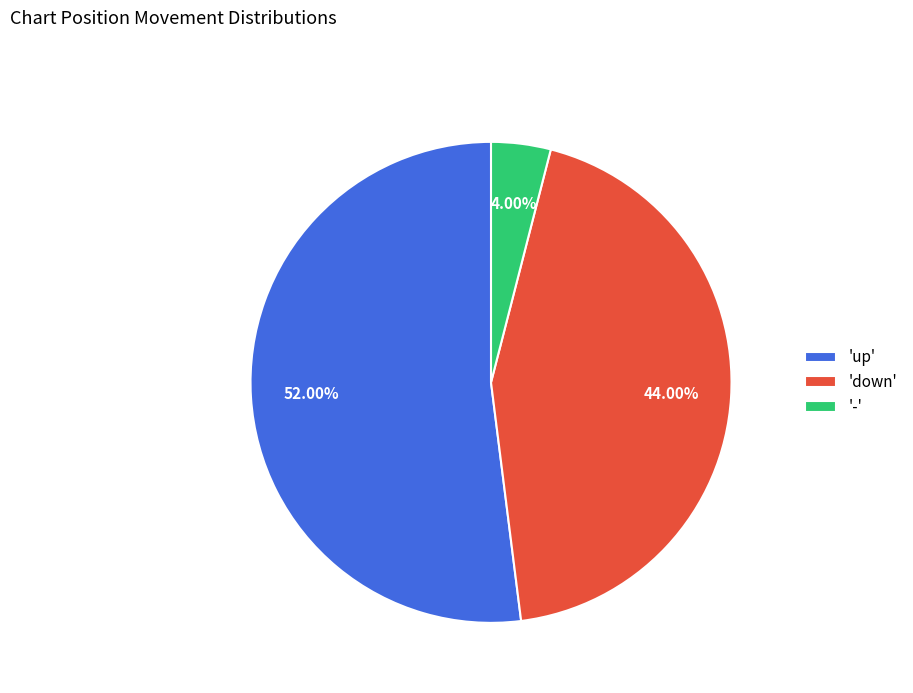

Which has a higher value, 'up' or '-'?

'up'